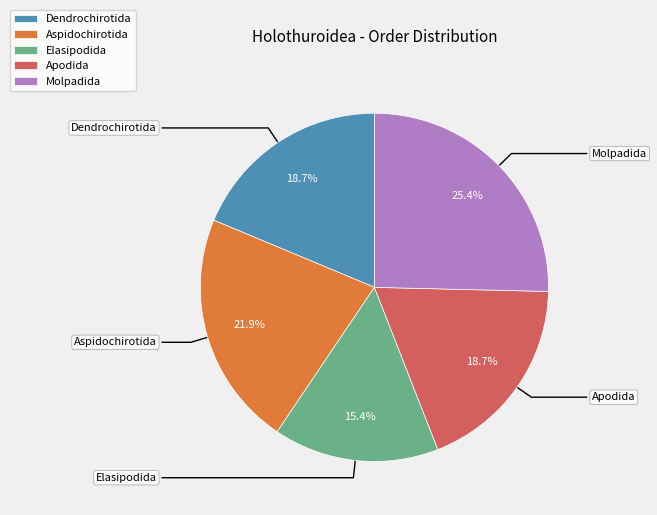

Which slice is the smallest?

Elasipodida